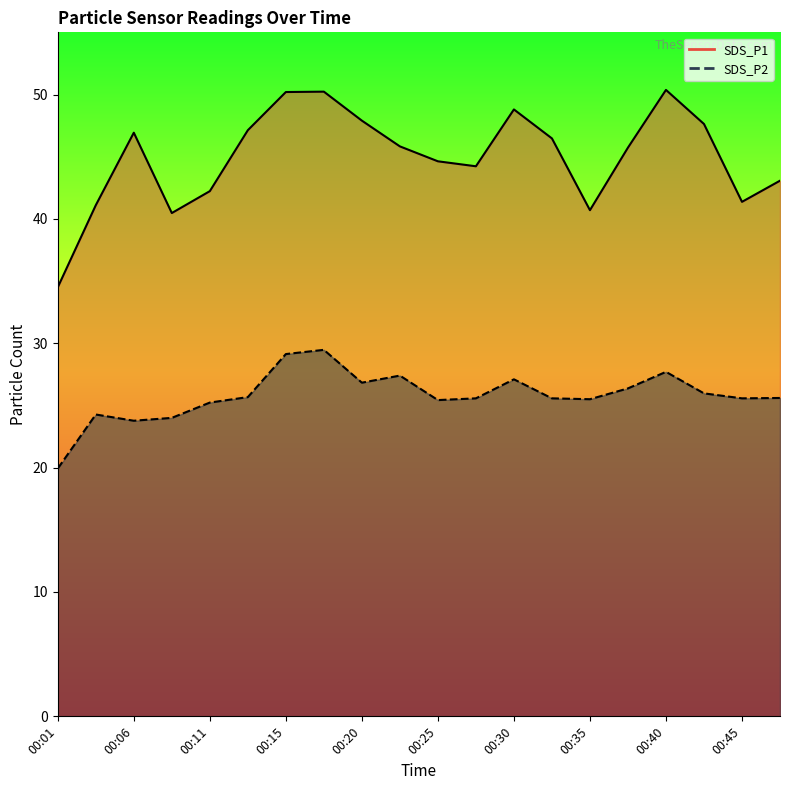

What is the value of the SDS_P1 point at the 11th from the left?

44.6